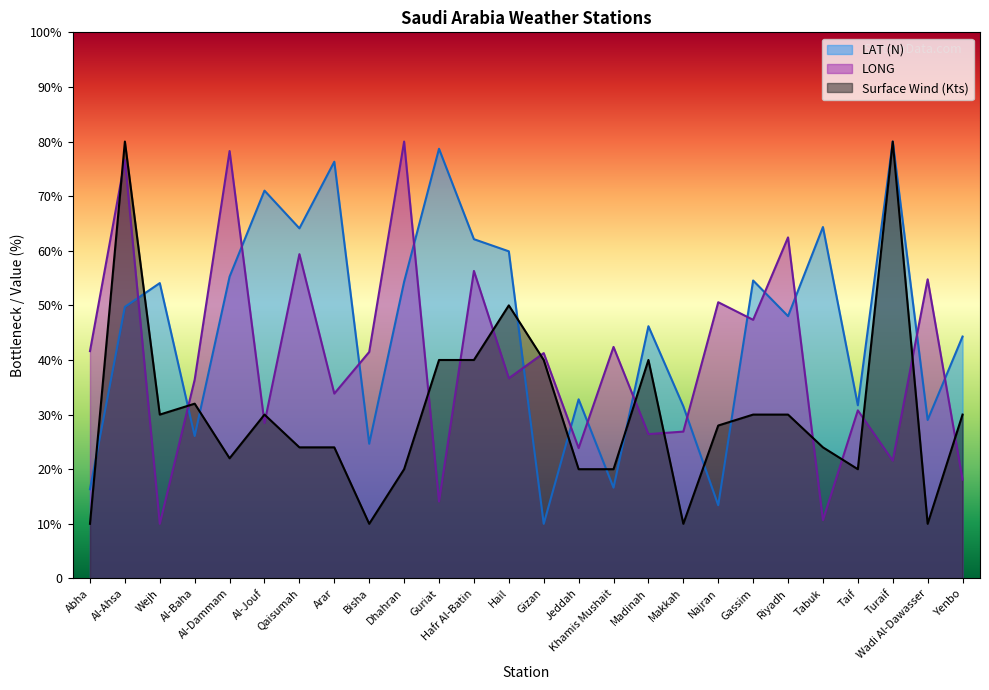

How many categories are shown in the chart?

26